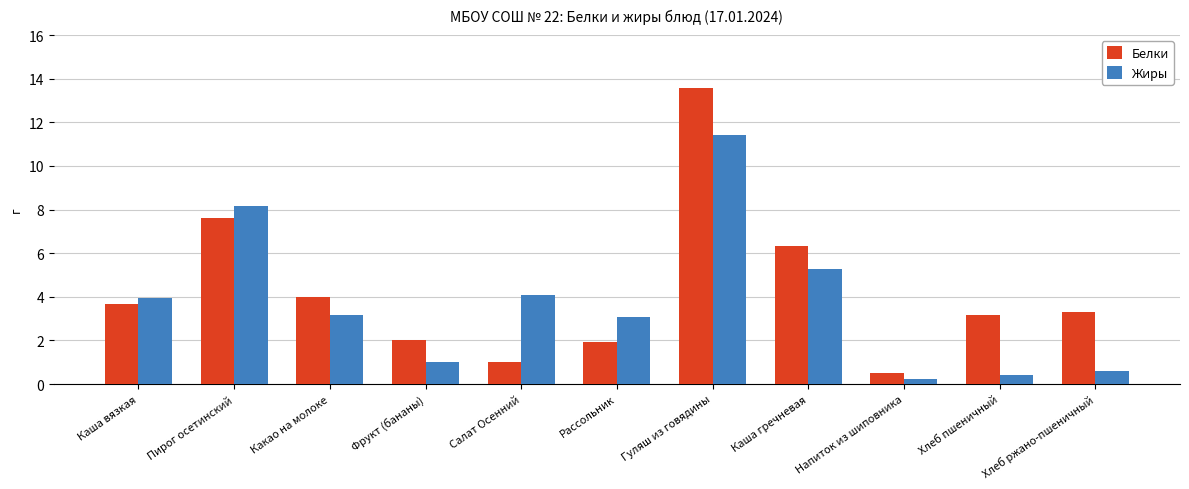

How many groups of bars are there?

11